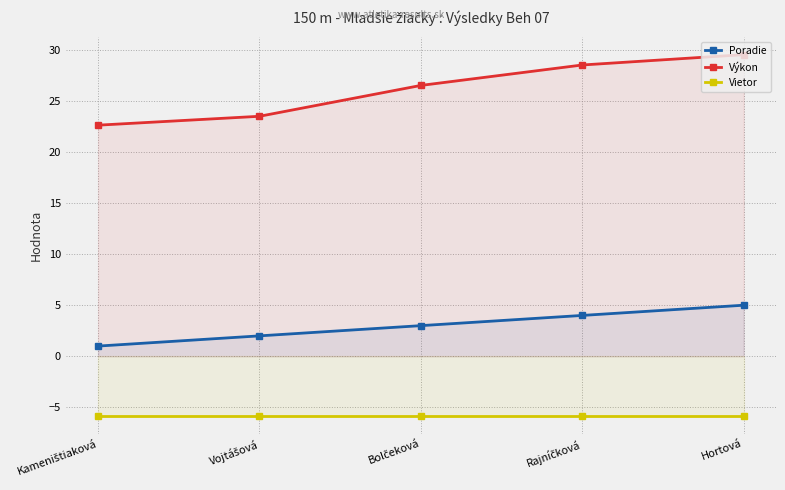

What is the minimum value shown in the chart?

-5.8